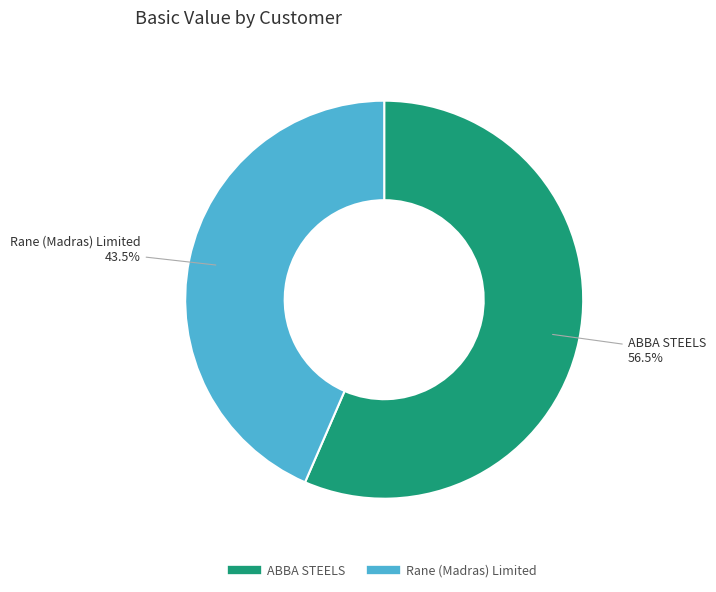

Which slice is the largest?

ABBA STEELS